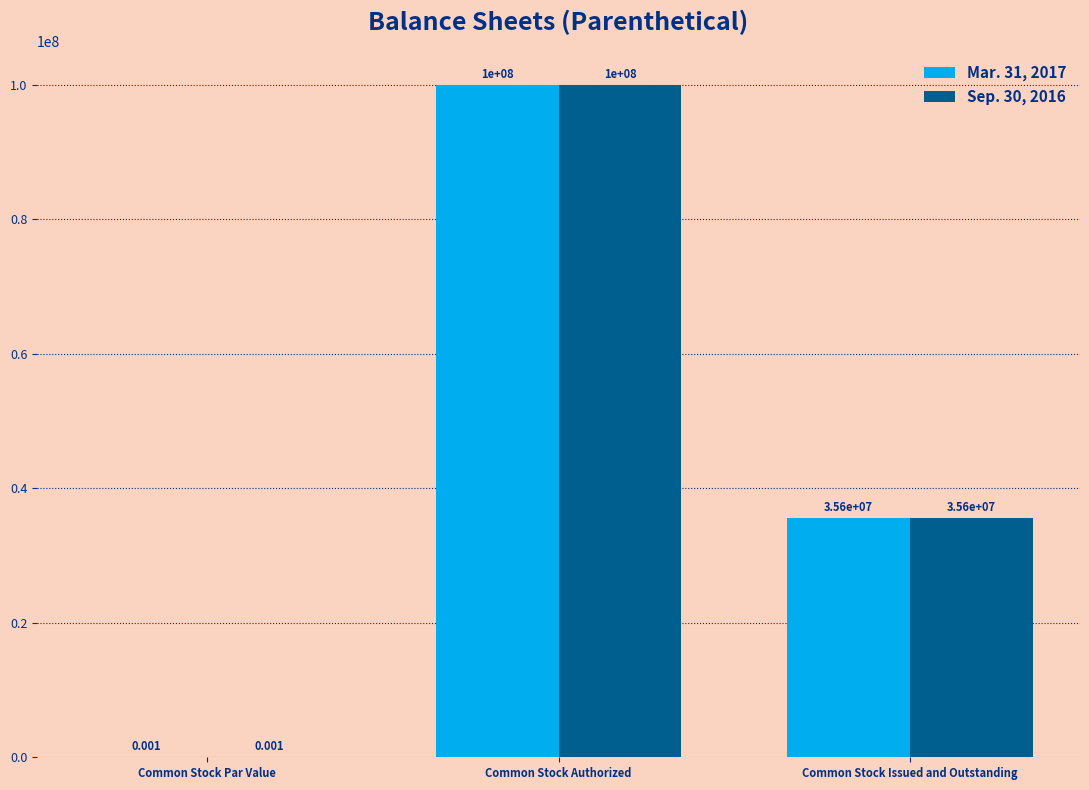

At which category does the chart reach its peak across all series?

Common Stock Authorized